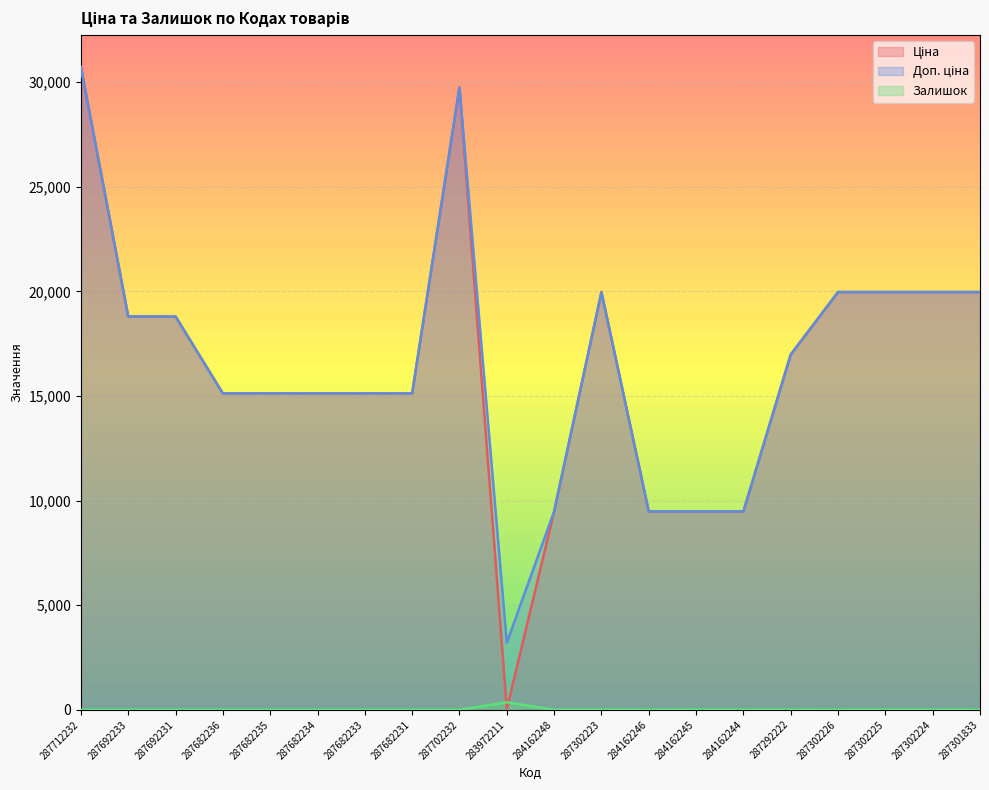

What is the label of the 7th point from the left?

287682233